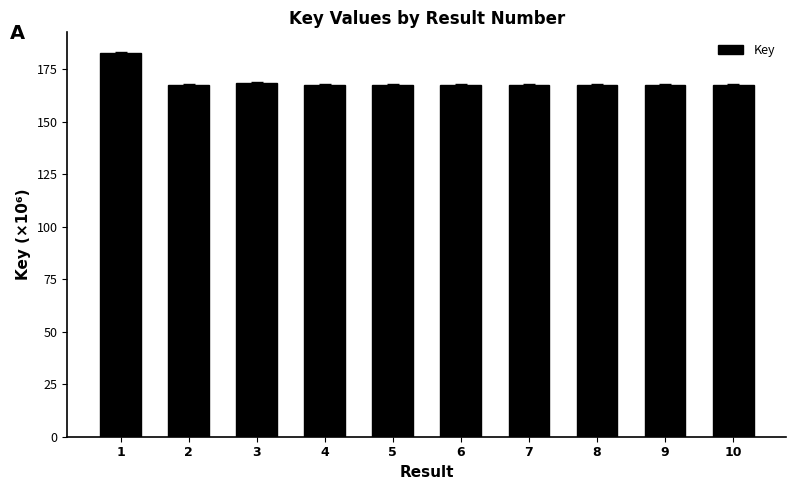

The value at 1 is 182.9. True or false?

True